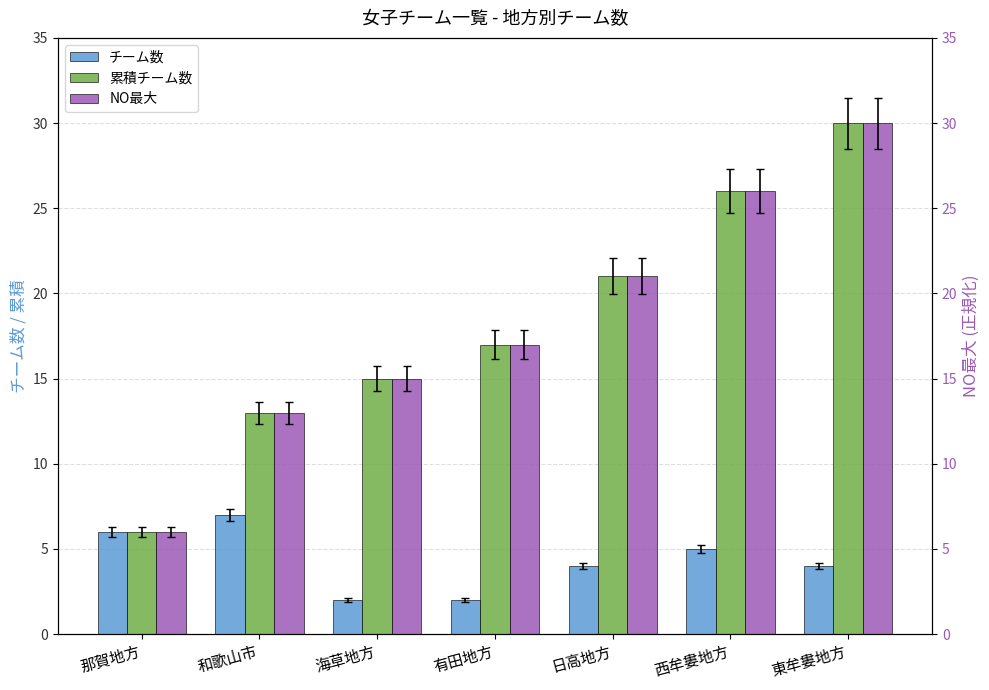

At which category is the sum across all series the highest?

東牟婁地方